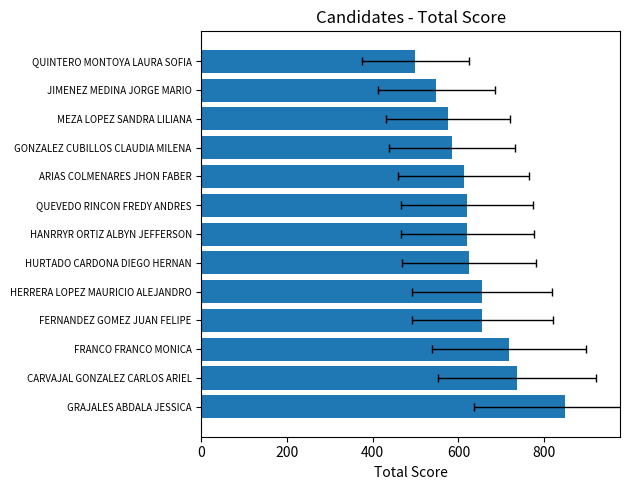

What is the difference between the values at QUINTERO MONTOYA LAURA SOFIA and GRAJALES ABDALA JESSICA?

350.9